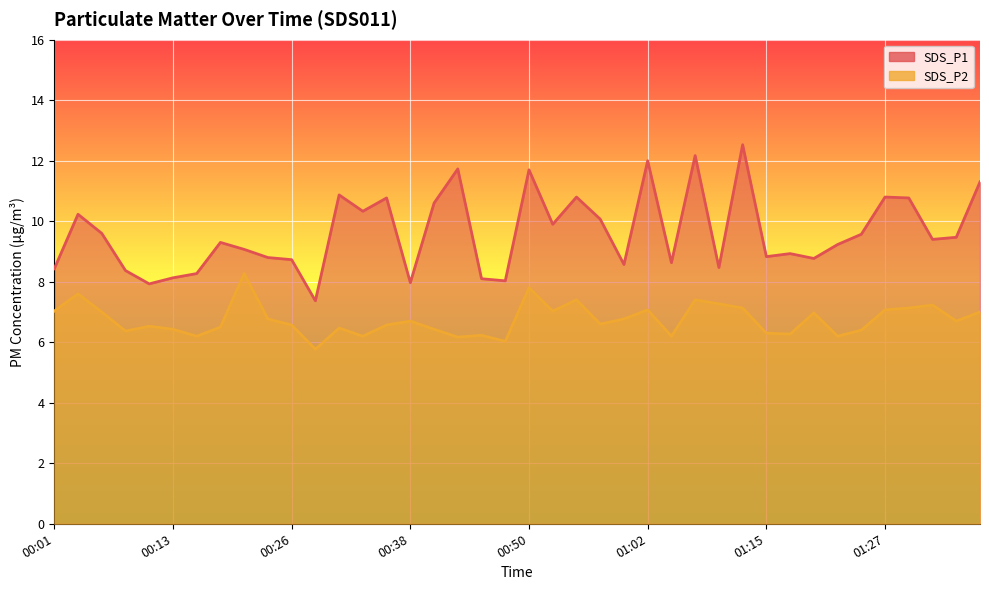

What is the smallest value displayed?

5.8